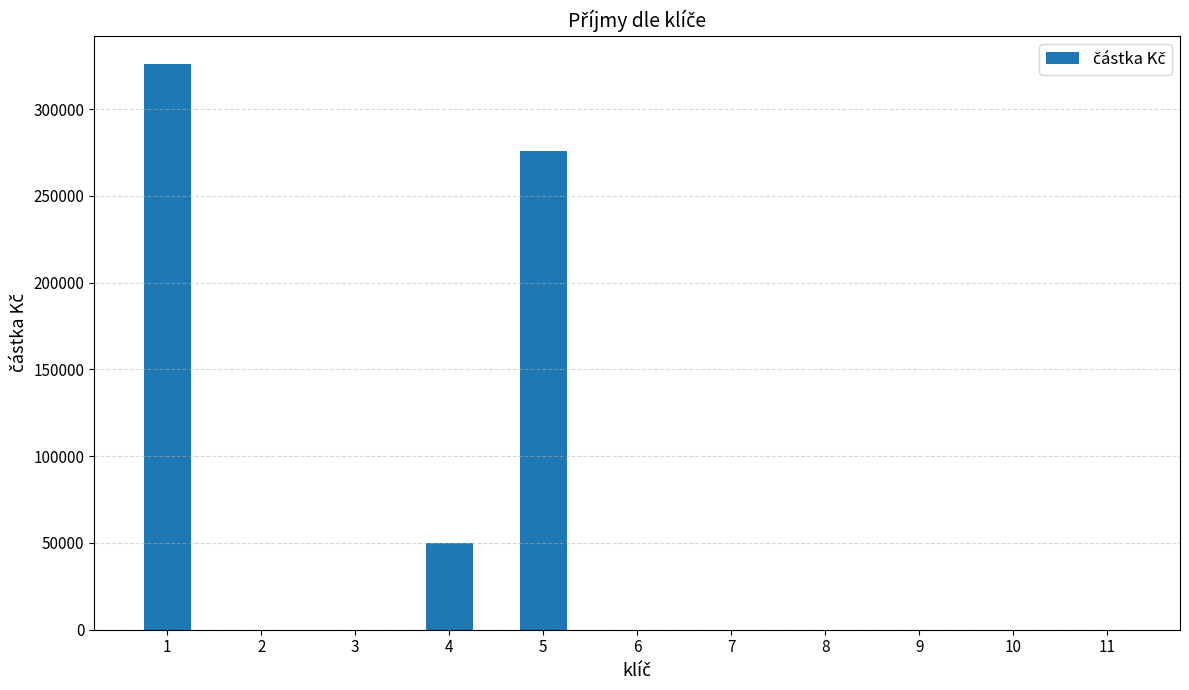

The chart shows a value of -224039 at 11. True or false?

False